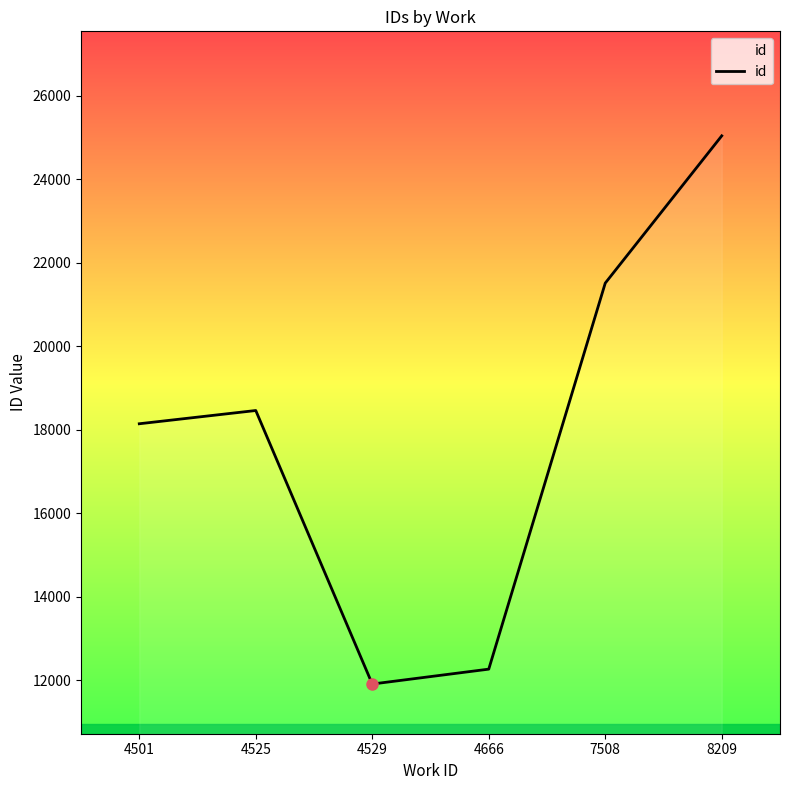

What is the ratio of the value at 8209 to the value at 4501?

1.4